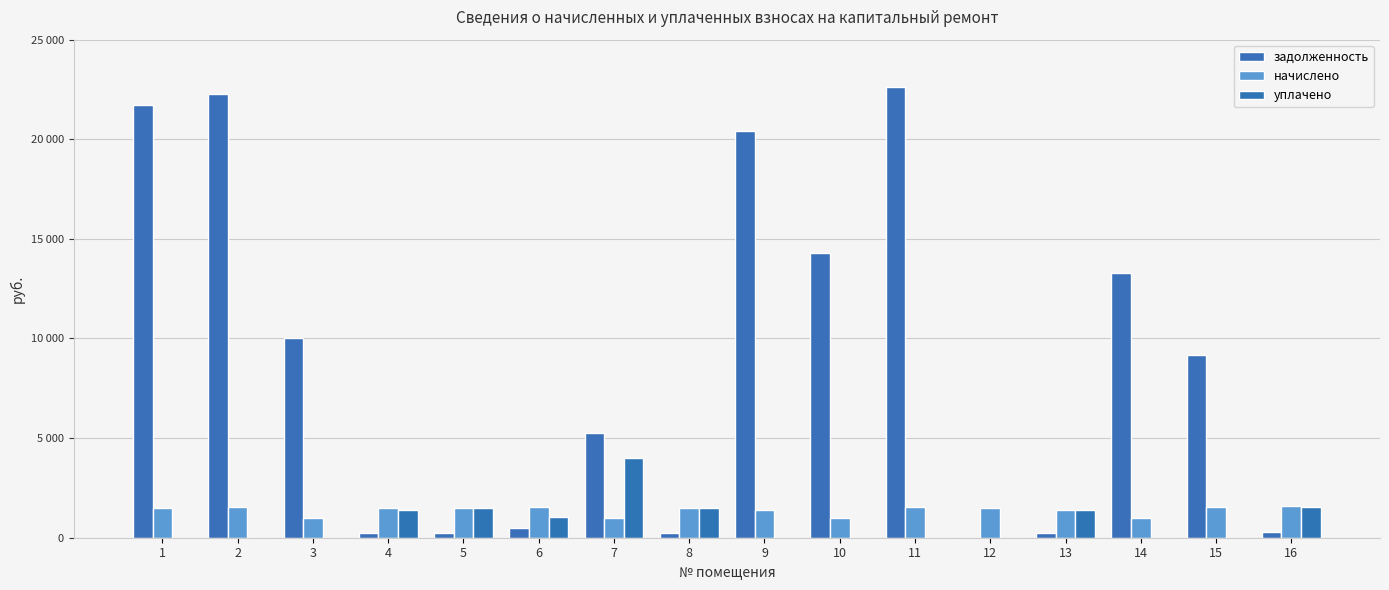

Which series changed the most between 2 and 10?

задолженность